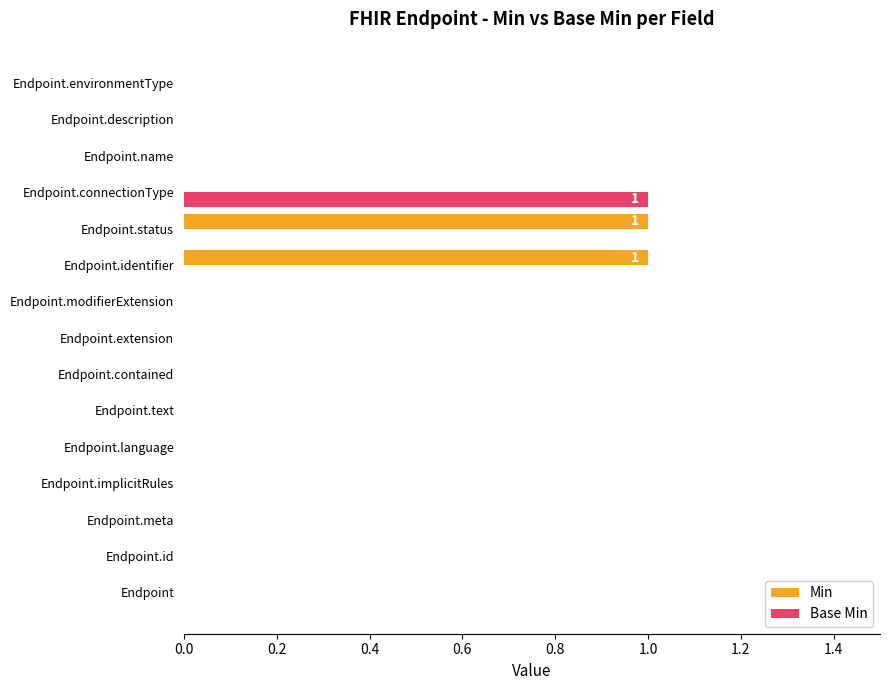

What is the maximum value for Base Min?

1